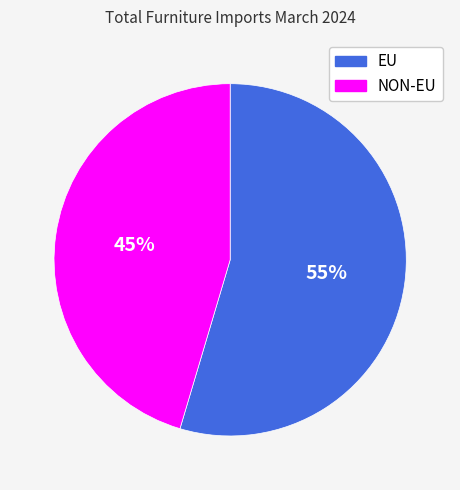

Which category accounts for the majority?

EU